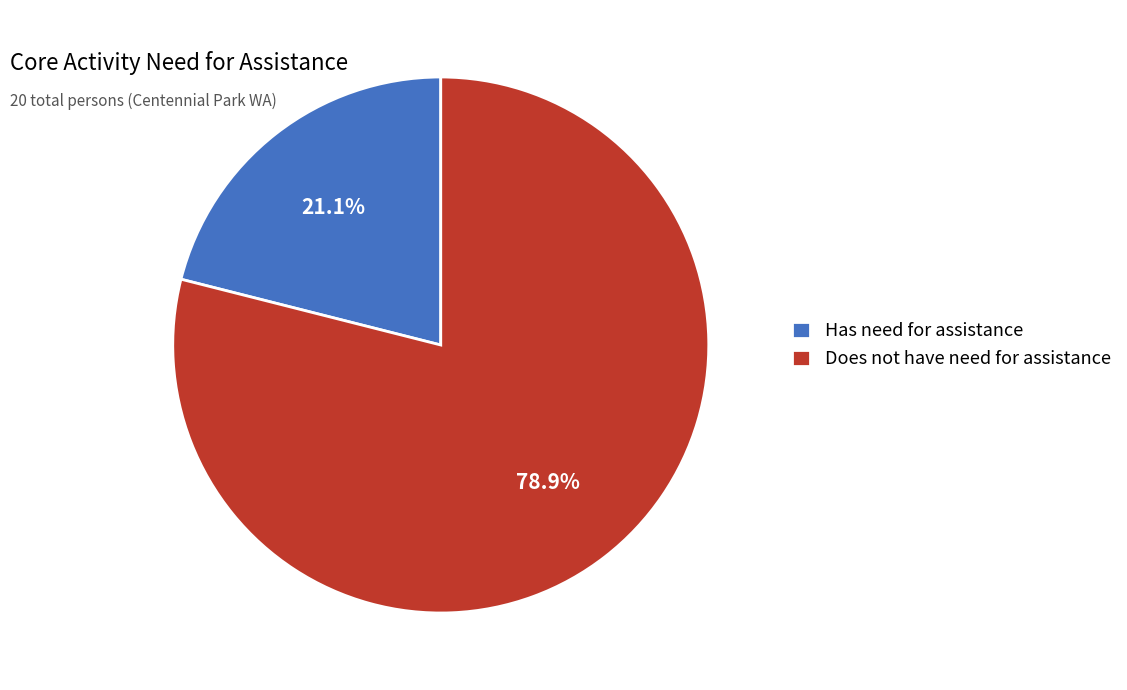

How many slices are in this pie chart?

2